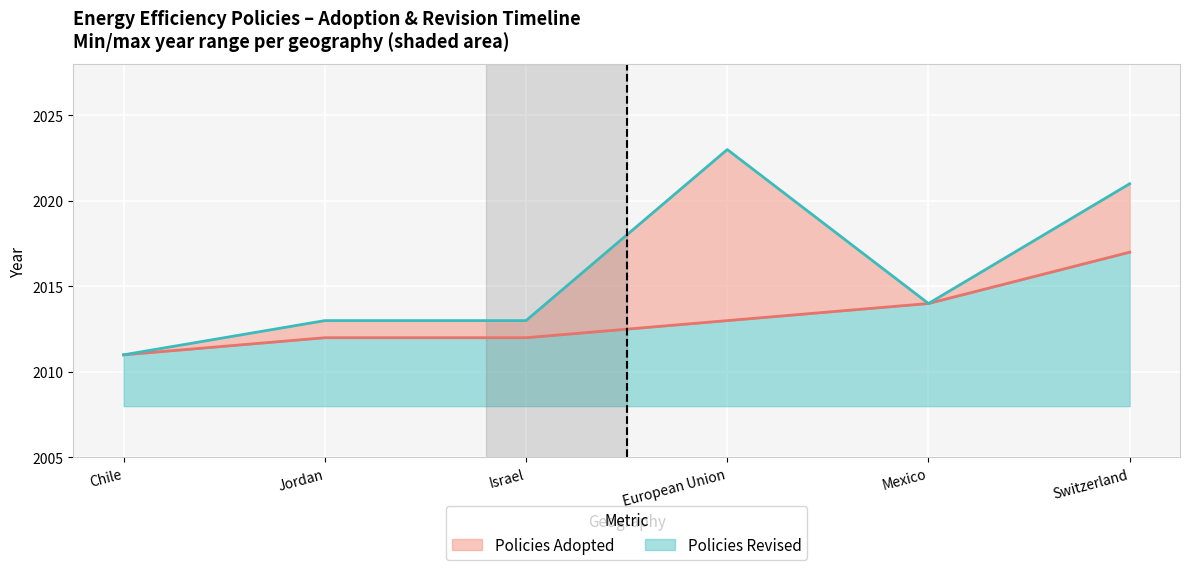

What is the sum of all Adopted Year Line values?

12079